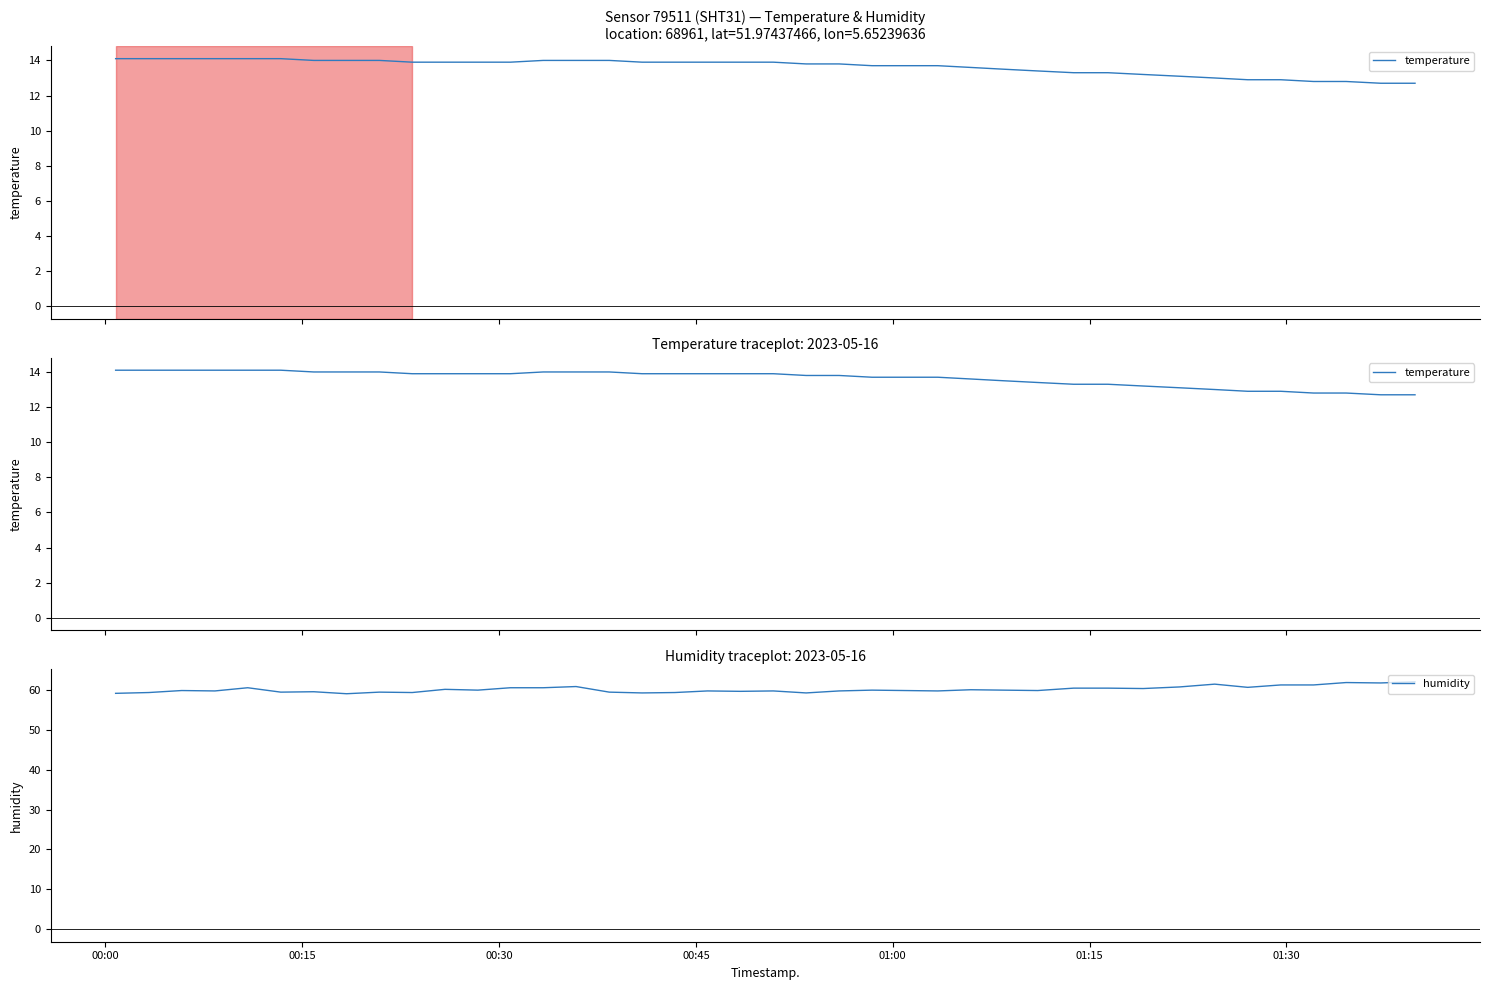

What is the minimum value for humidity?

59.0